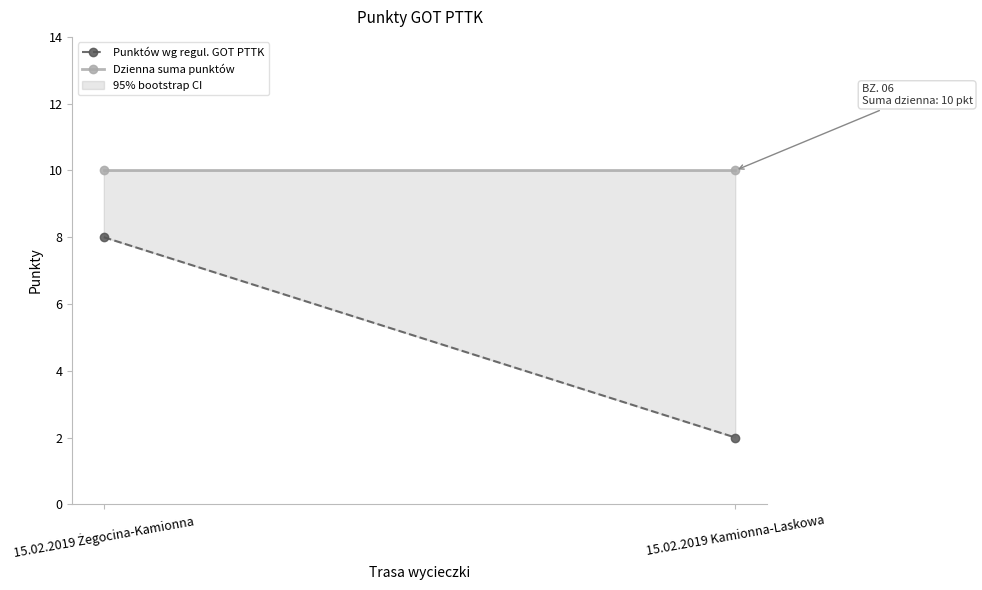

Where is Punktów wg regul. GOT PTTK nearest to the value 5?

15.02.2019 Żegocina-Kamionna